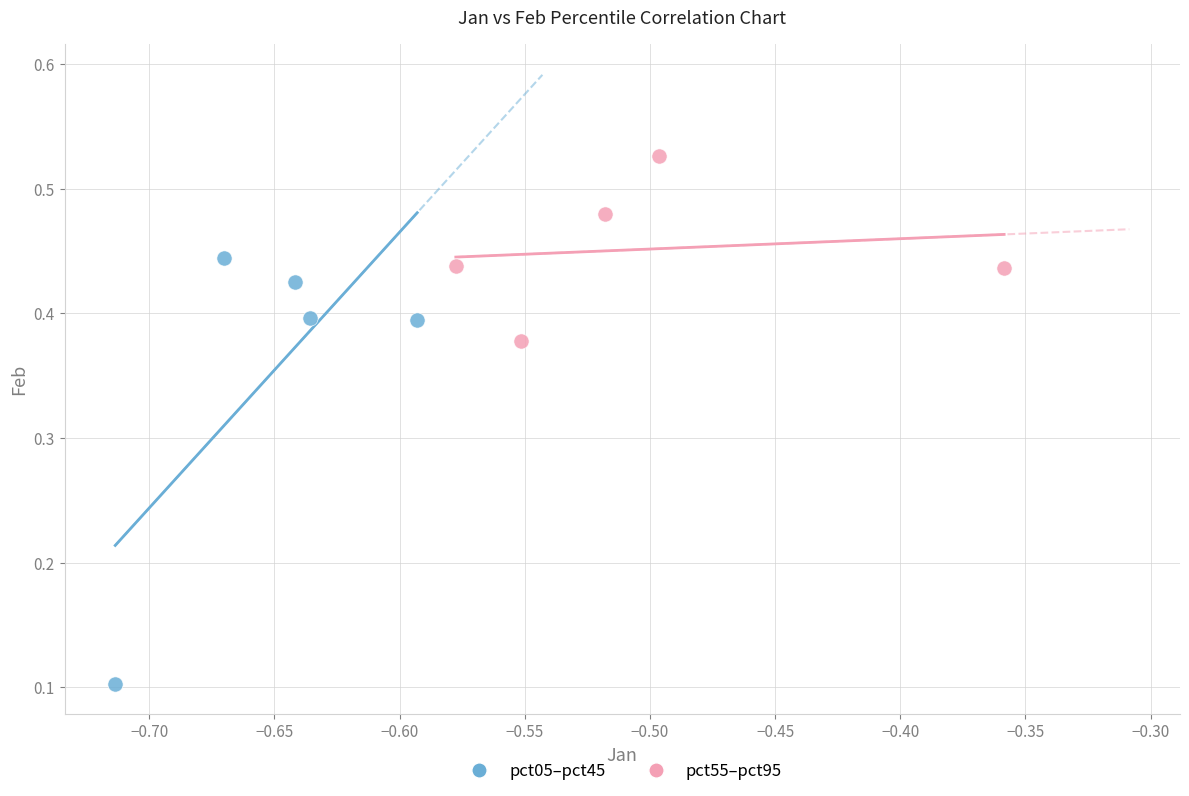

Which series contains the highest Y value?

pct55–pct95